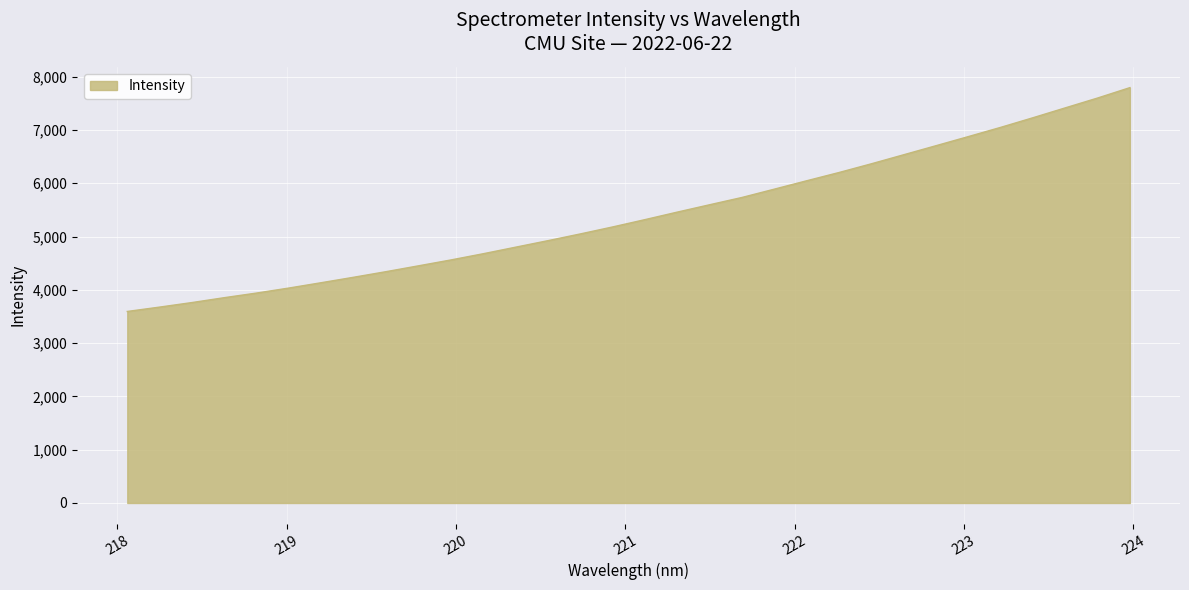

What is the difference between the maximum and minimum values?

4200.2